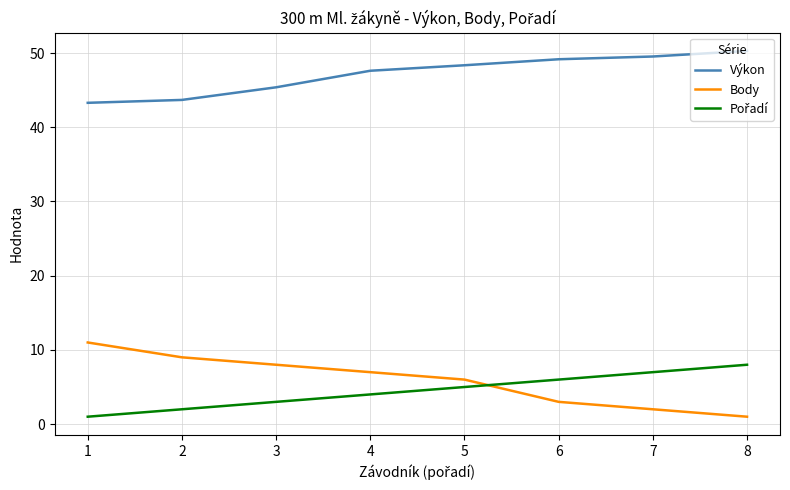

True or false: Body and Výkon intersect in this chart.

False